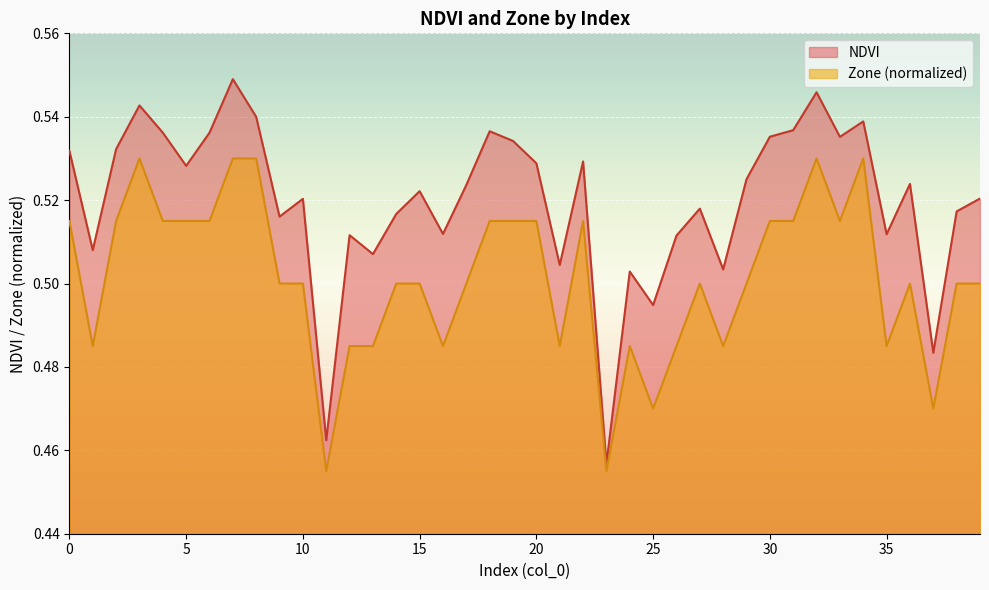

True or false: Zone and NDVI intersect in this chart.

False